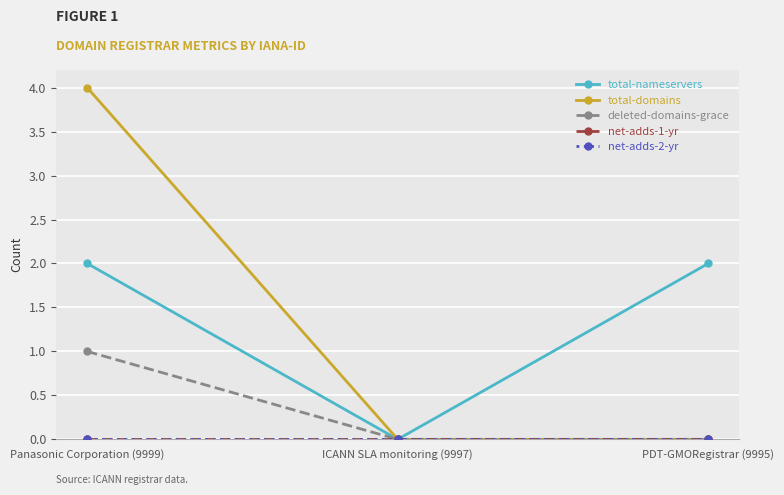

List the labels in order of net-adds-2-yr value, largest first.

Panasonic Corporation (9999), ICANN SLA monitoring (9997), PDT-GMORegistrar (9995)